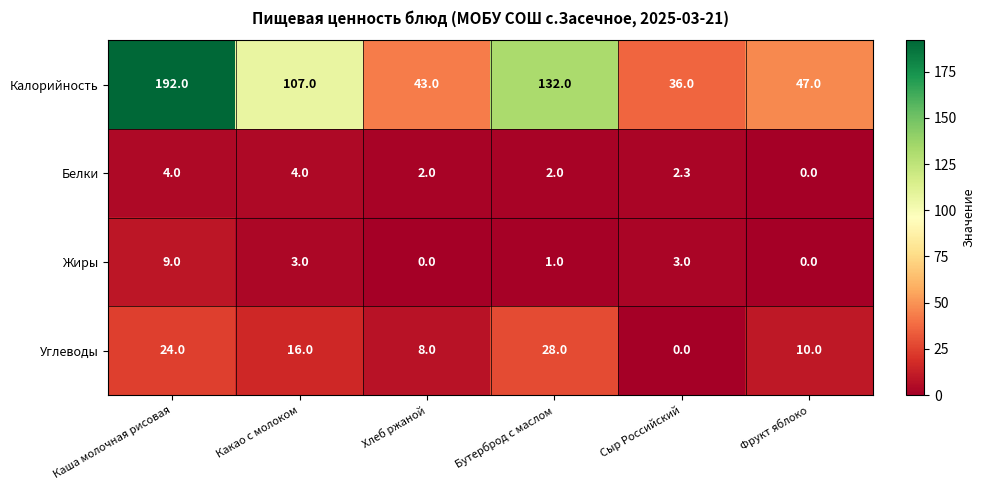

At Хлеб ржаной, list the series in order from smallest to largest.

Жиры, Белки, Углеводы, Калорийность